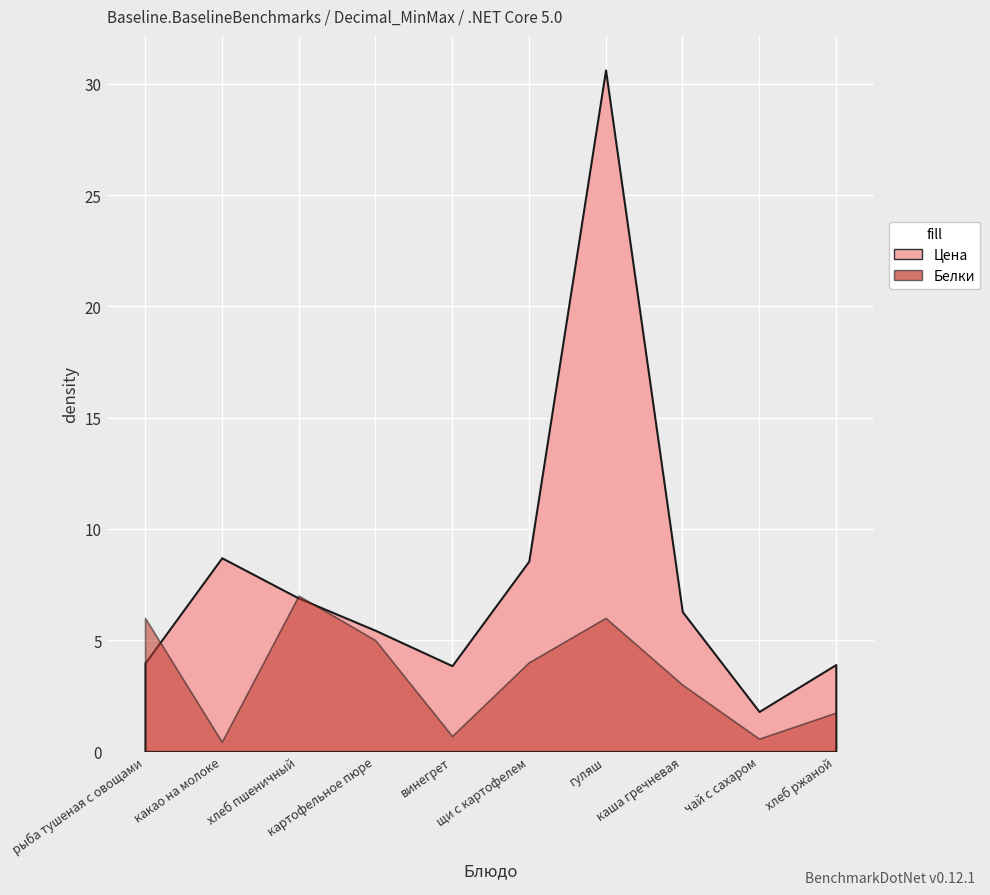

How many intersections are there between Белки and Цена?

3